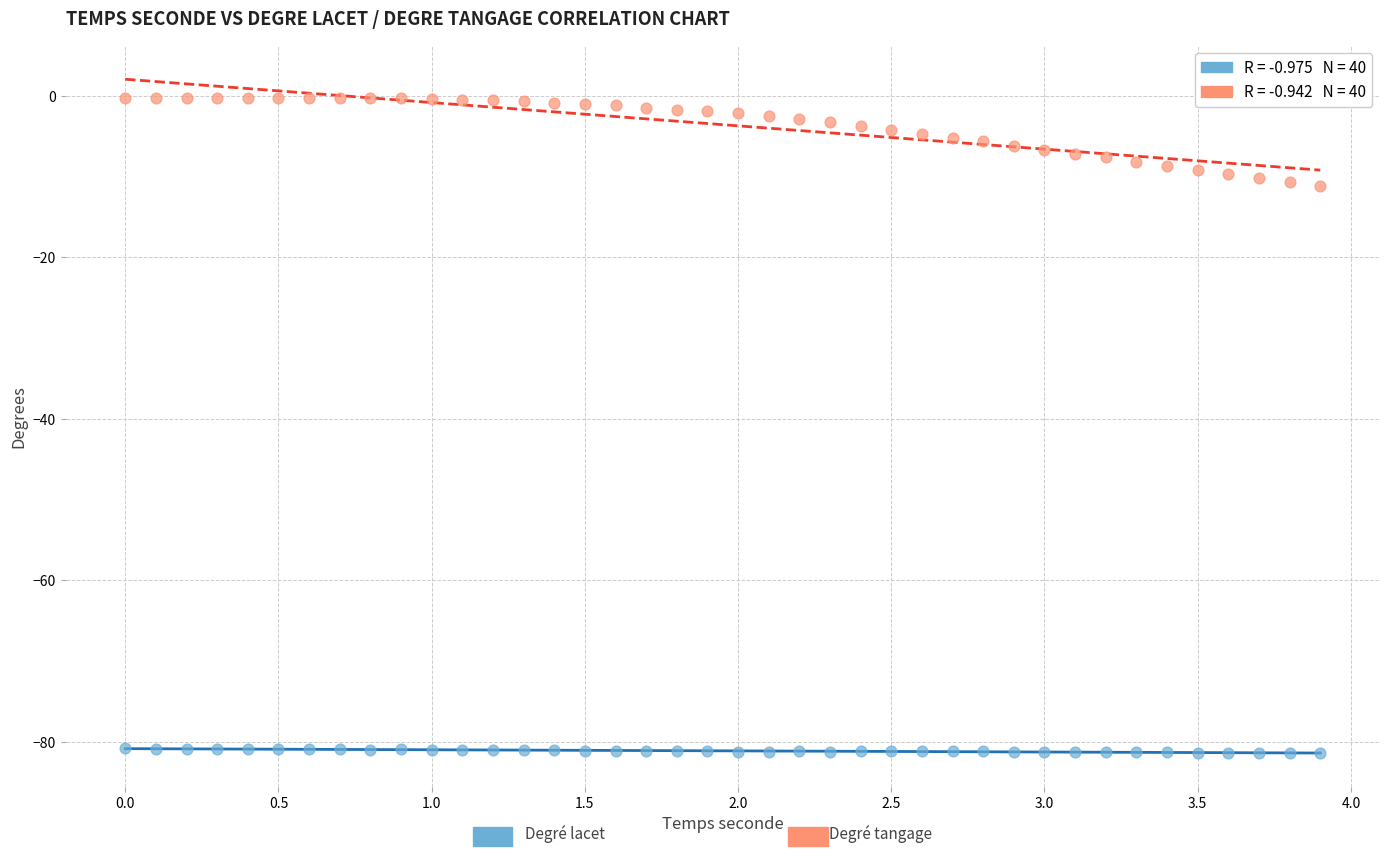

Across all data points, what is the range of X values (max minus min)?

3.9